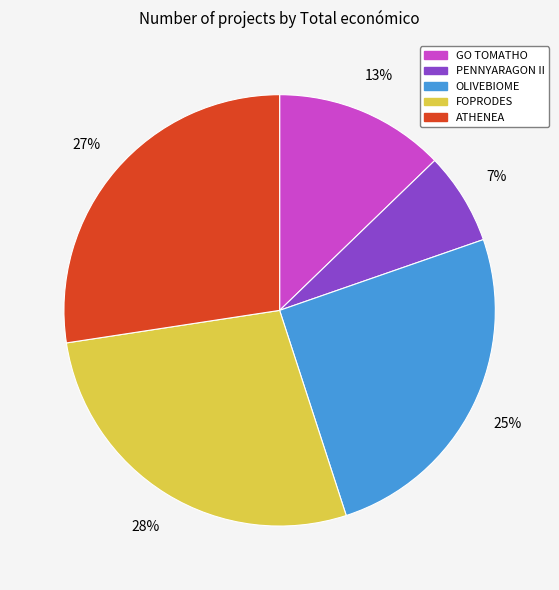

How many segments does this pie chart have?

5